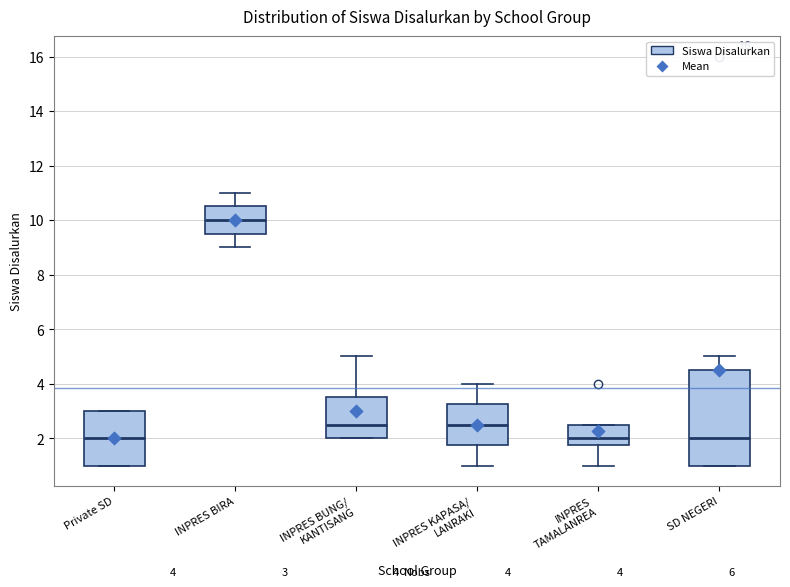

Which box's median line is the highest?

INPRES BIRA